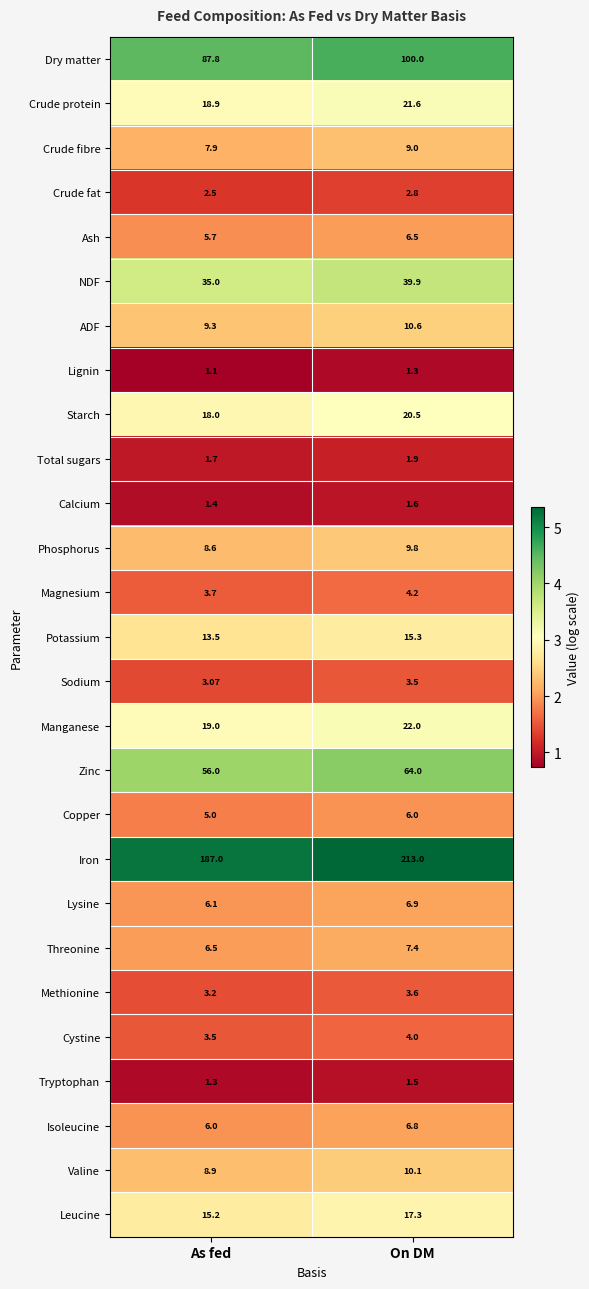

Where is Ash nearest to the value 6?

As fed